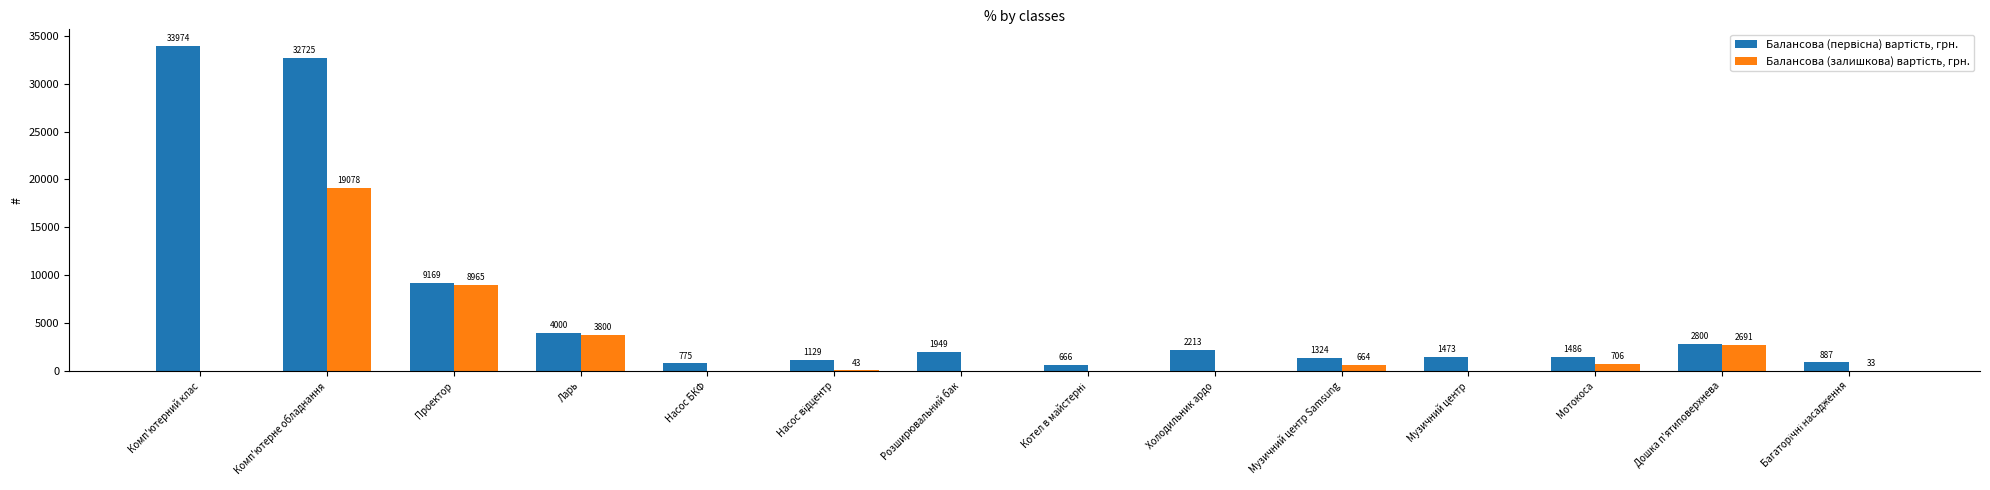

What is the total value across all series at Музичний центр?

1473.0